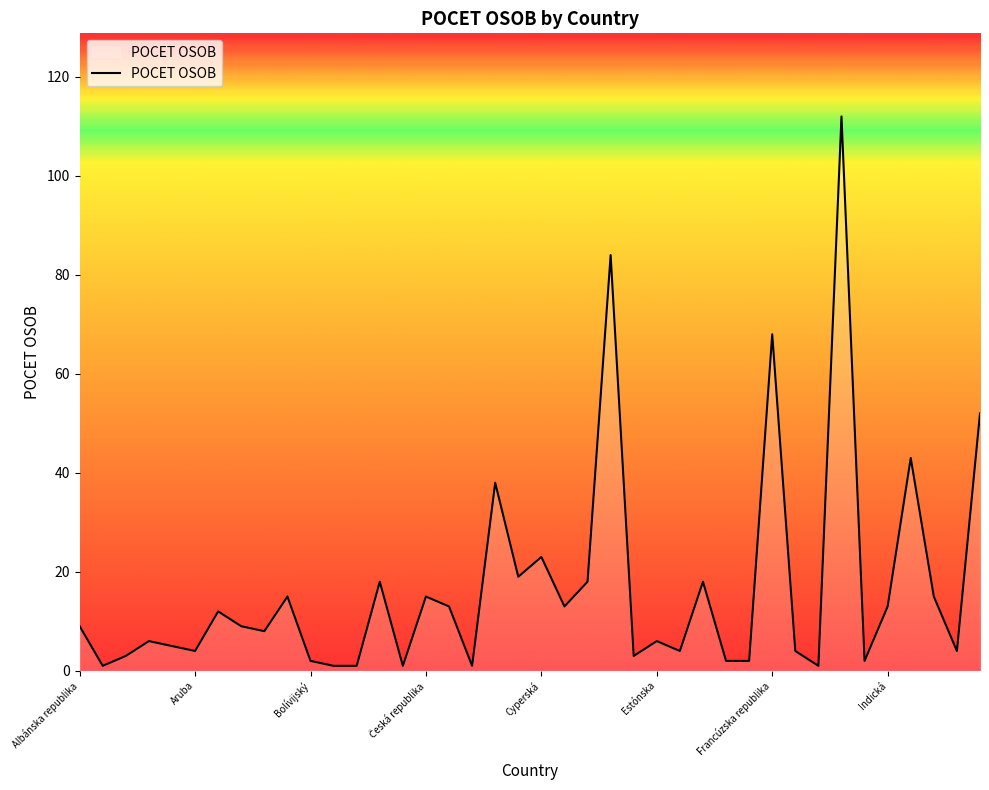

What is the difference between the maximum and minimum values?

111